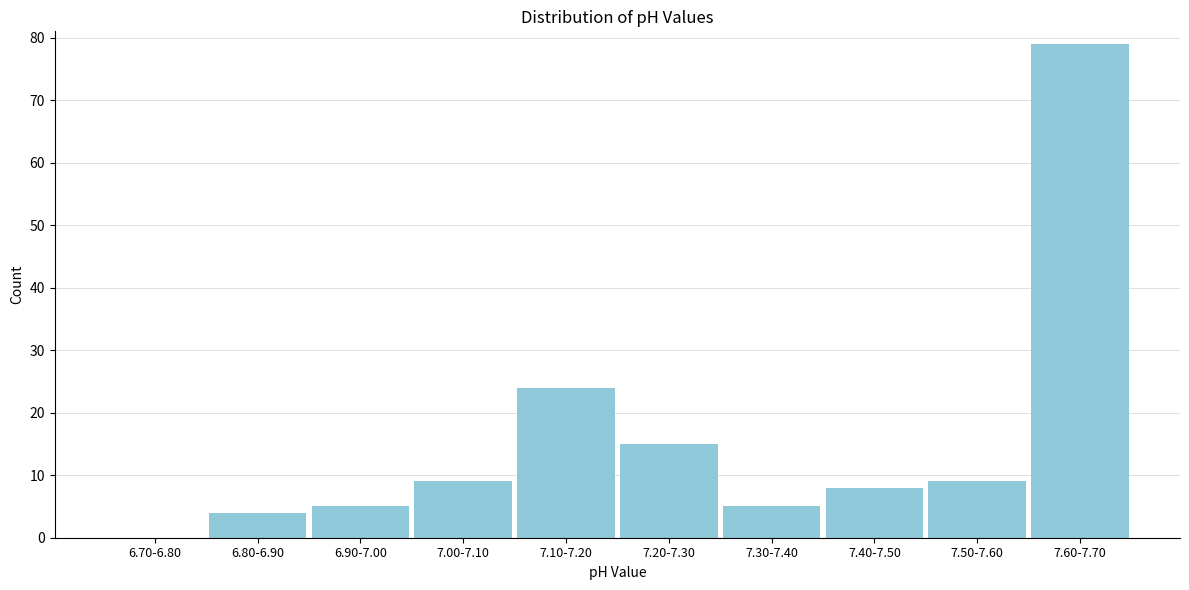

Reading right to left, transcribe all the data shown in this chart.

7.60-7.70=79	7.50-7.60=9	7.40-7.50=8	7.30-7.40=5	7.20-7.30=15	7.10-7.20=24	7.00-7.10=9	6.90-7.00=5	6.80-6.90=4	6.70-6.80=0